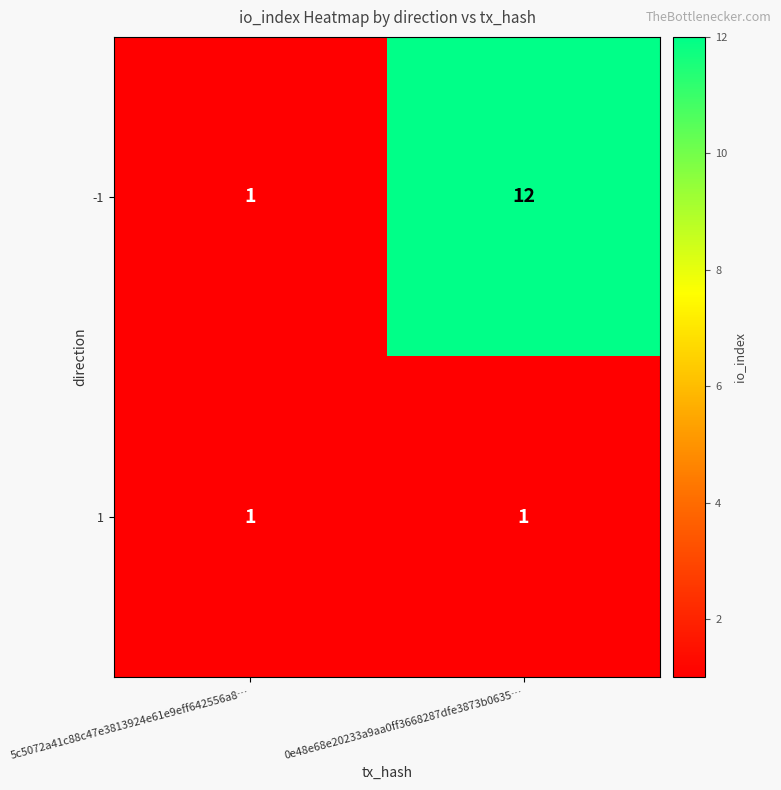

What is the difference between the maximum and minimum values in the -1 series?

11